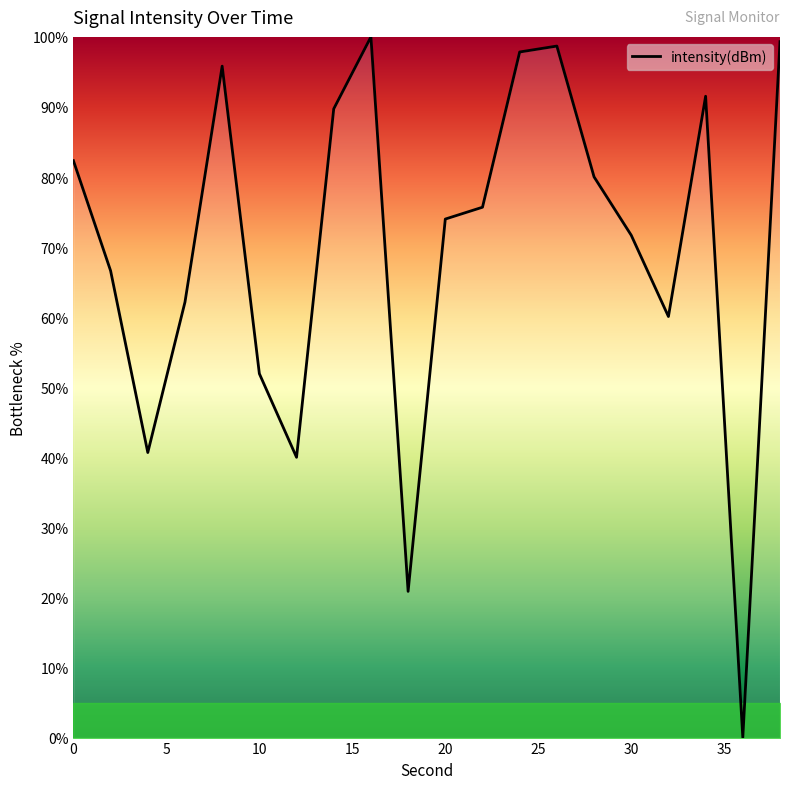

Is this an area chart (filled region under the line)?

No